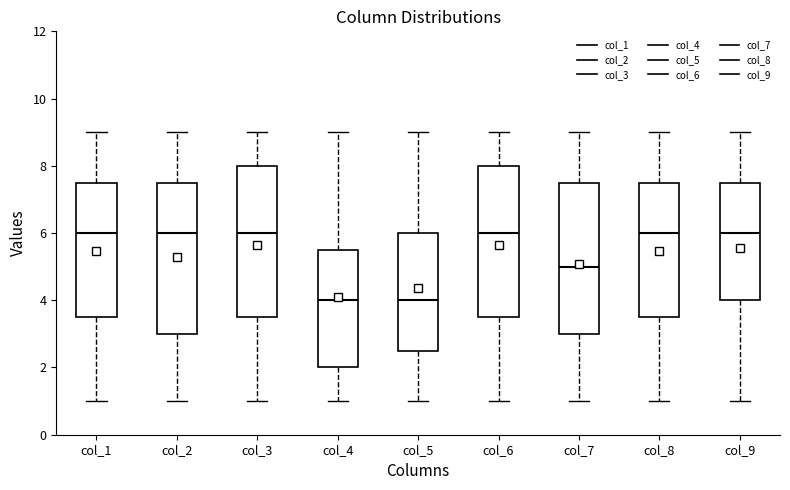

Reading left to right, read every box against the y-axis: the position of its median line, the range the box covers, and the ends of its whiskers. The values are not printed on the chart, so give them approximately, as read against the axis.

col_1: median 6.0, box 3.6 to 7.6, whiskers 1.0 to 9.0
col_2: median 6.0, box 3.0 to 7.6, whiskers 1.0 to 9.0
col_3: median 6.0, box 3.6 to 8.0, whiskers 1.0 to 9.0
col_4: median 4.0, box 2.0 to 5.6, whiskers 1.0 to 9.0
col_5: median 4.0, box 2.6 to 6.0, whiskers 1.0 to 9.0
col_6: median 6.0, box 3.6 to 8.0, whiskers 1.0 to 9.0
col_7: median 5.0, box 3.0 to 7.6, whiskers 1.0 to 9.0
col_8: median 6.0, box 3.6 to 7.6, whiskers 1.0 to 9.0
col_9: median 6.0, box 4.0 to 7.6, whiskers 1.0 to 9.0